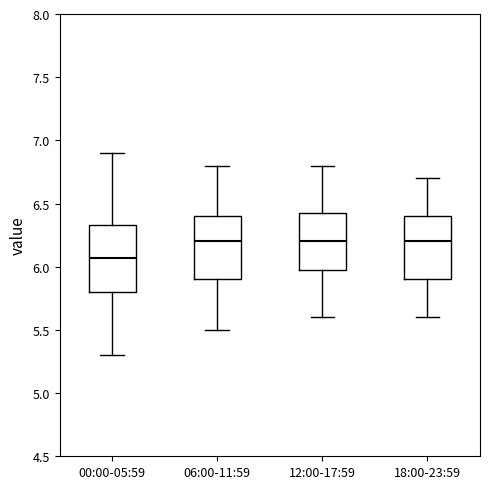

Which box's median line is the lowest?

00:00-05:59